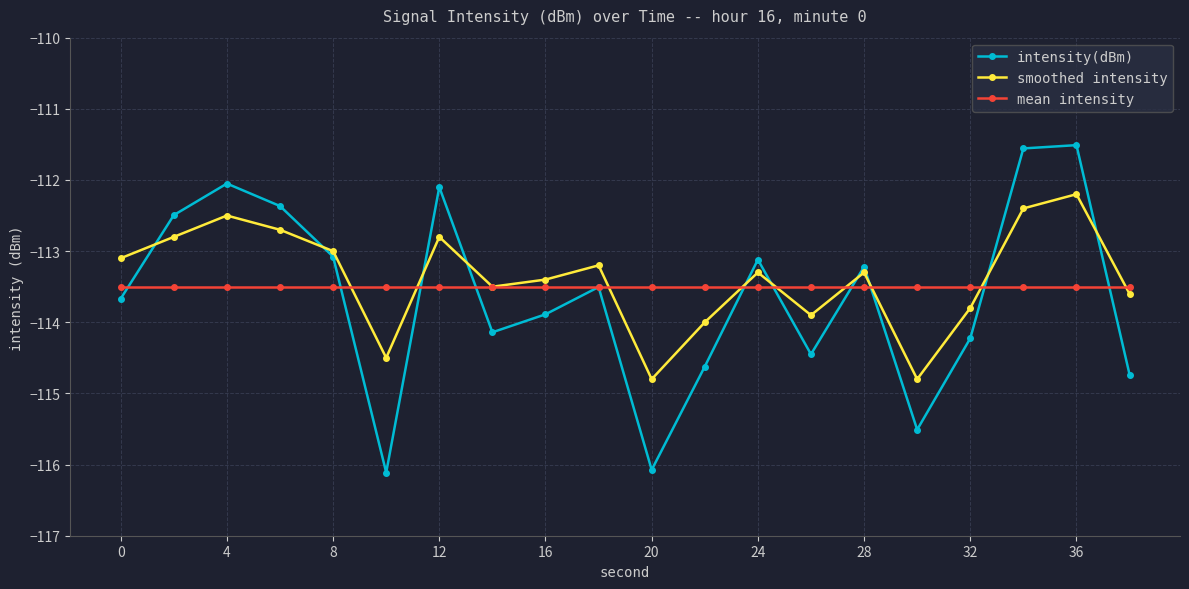

Rank the series by their maximum value, from lowest to highest.

mean intensity, smoothed intensity, intensity(dBm)